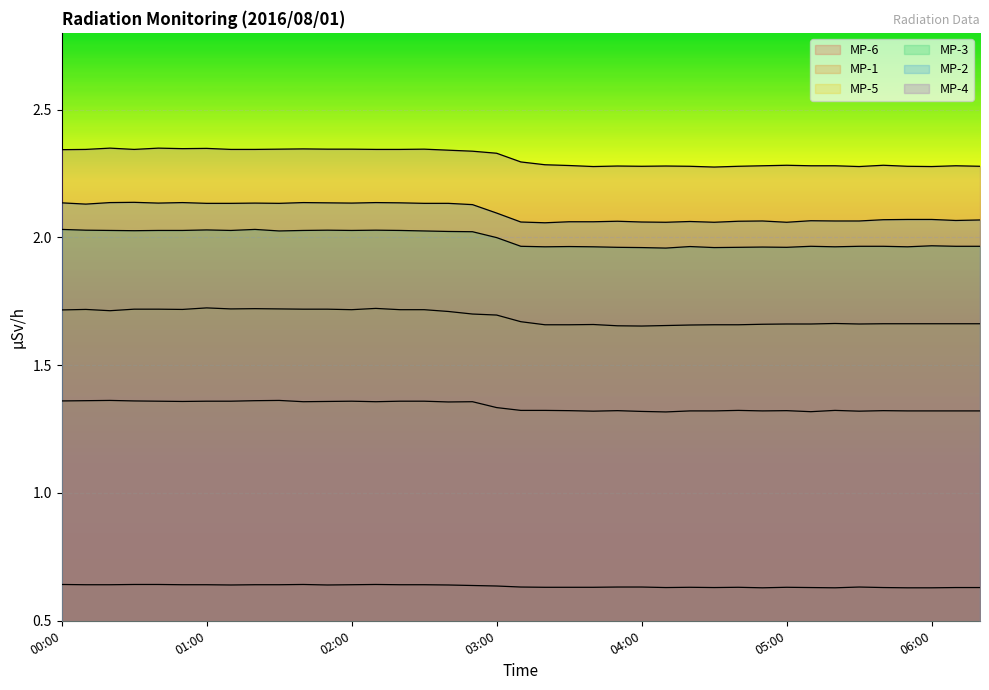

Is it true that MP-6 equals 1.0 at 03:50?

False